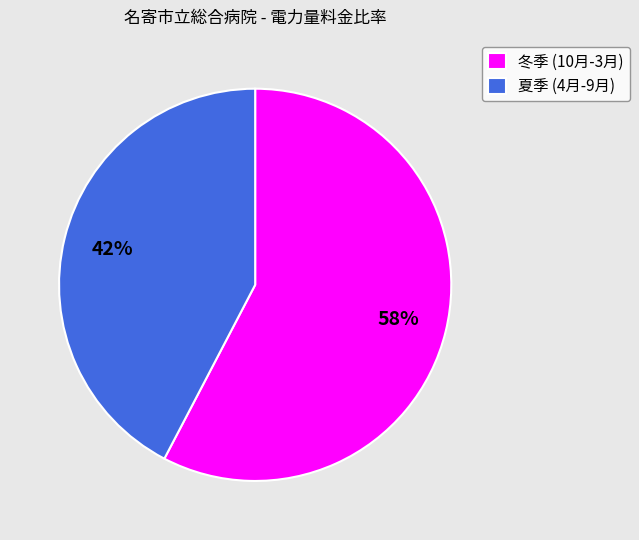

How many slices are in this pie chart?

2